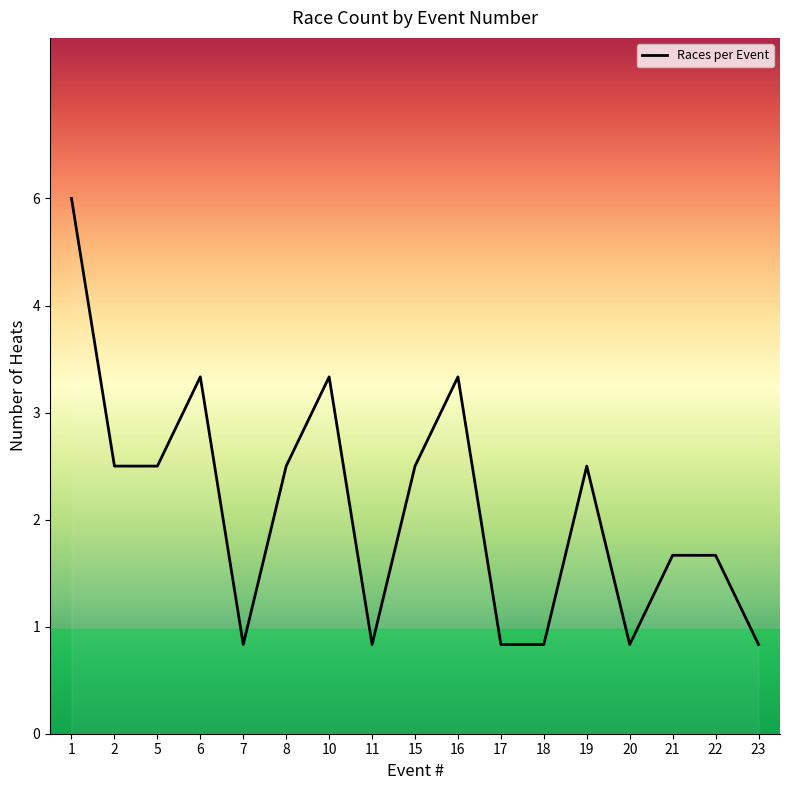

Does the chart display data point markers on the line(s)?

No